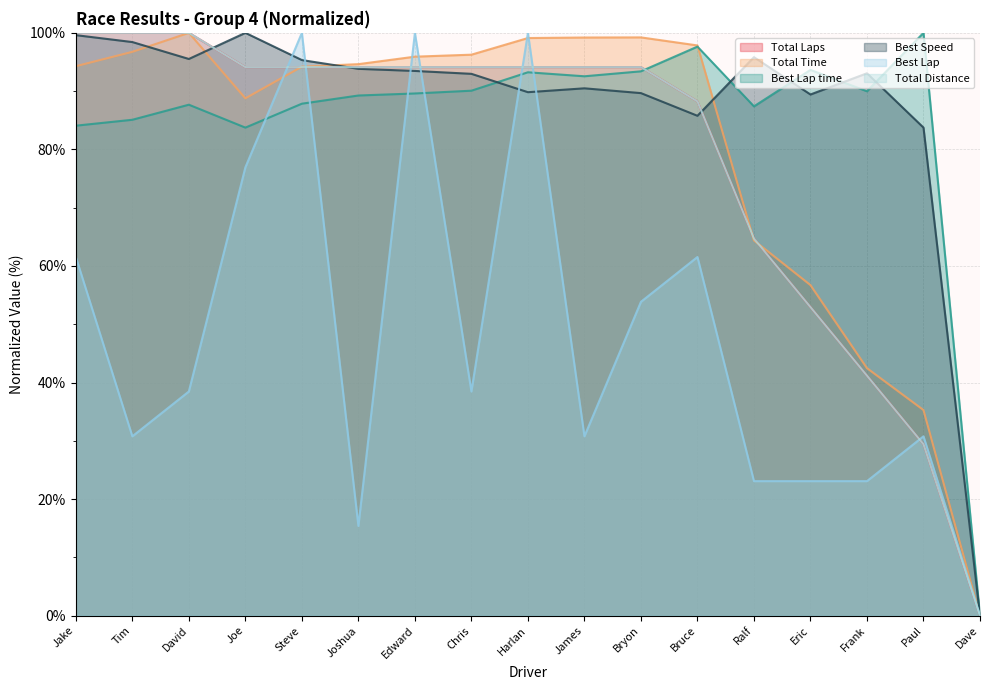

How many data points does each series have?

17